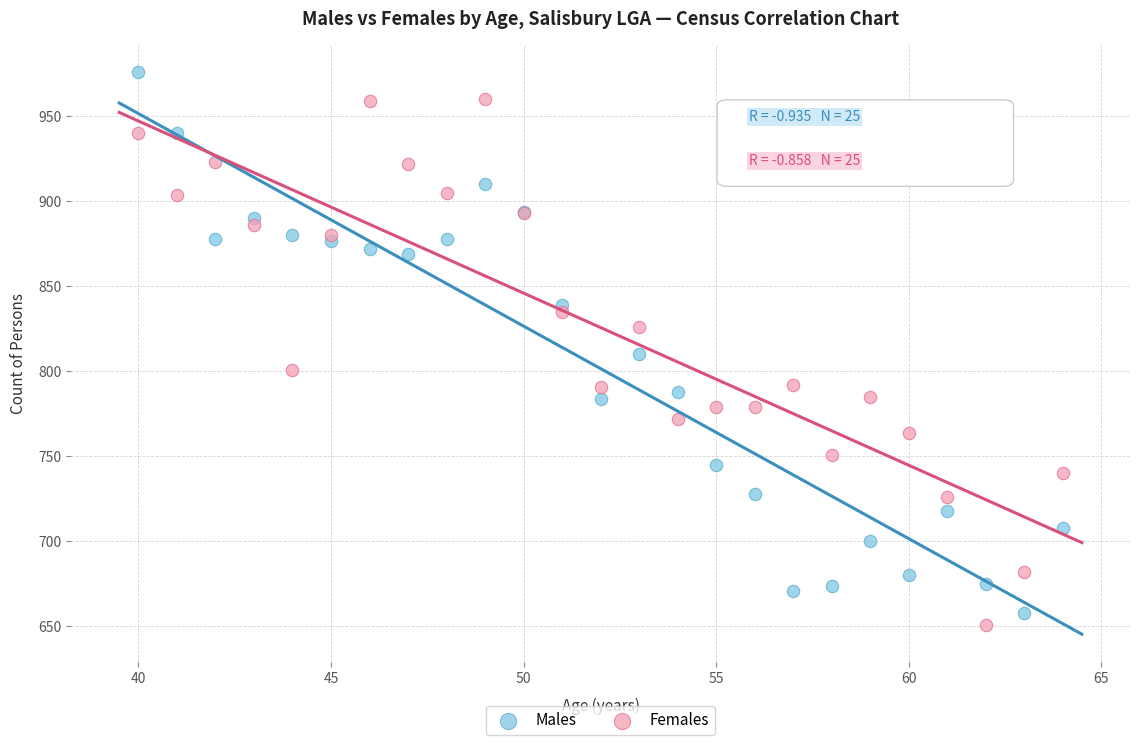

Which series reaches the minimum Y coordinate?

Females